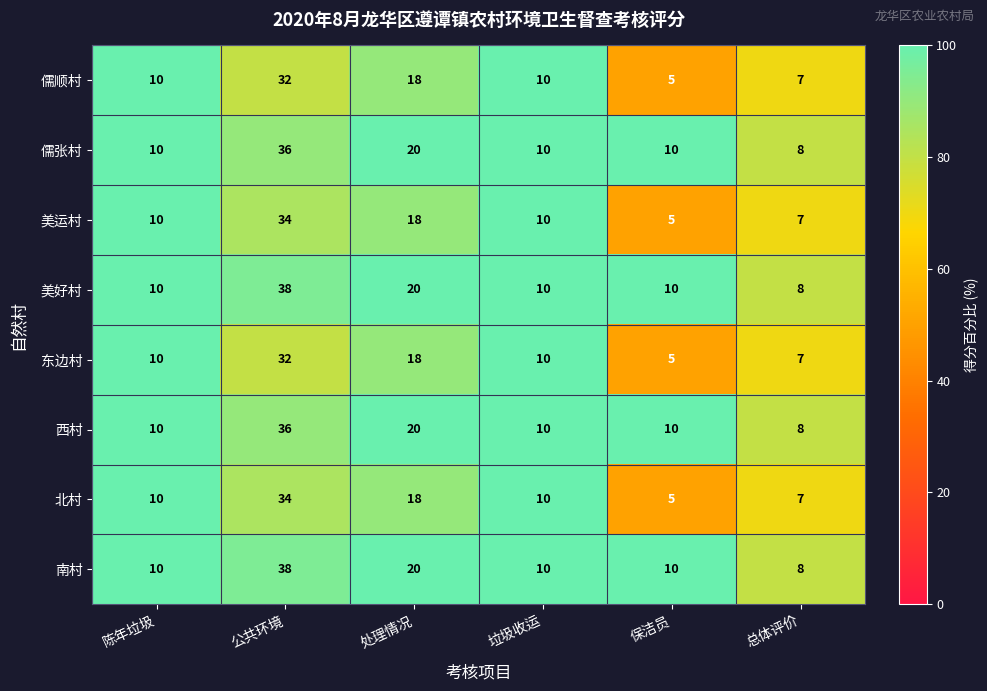

True or false: 儒张村 has a value of 8 at 总体评价.

True